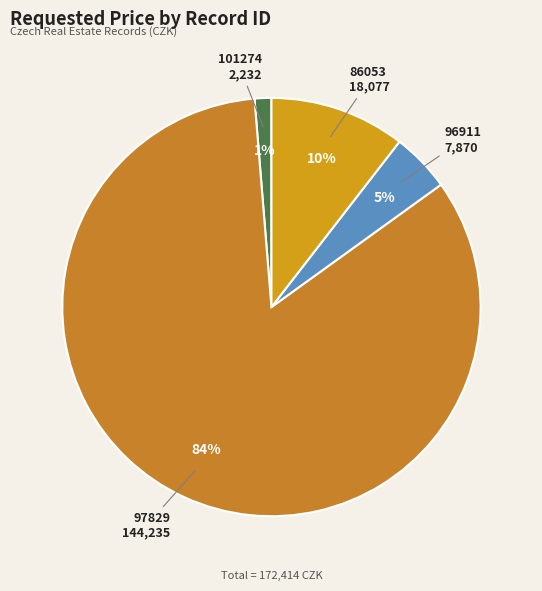

What is the largest slice in the pie chart?

97829